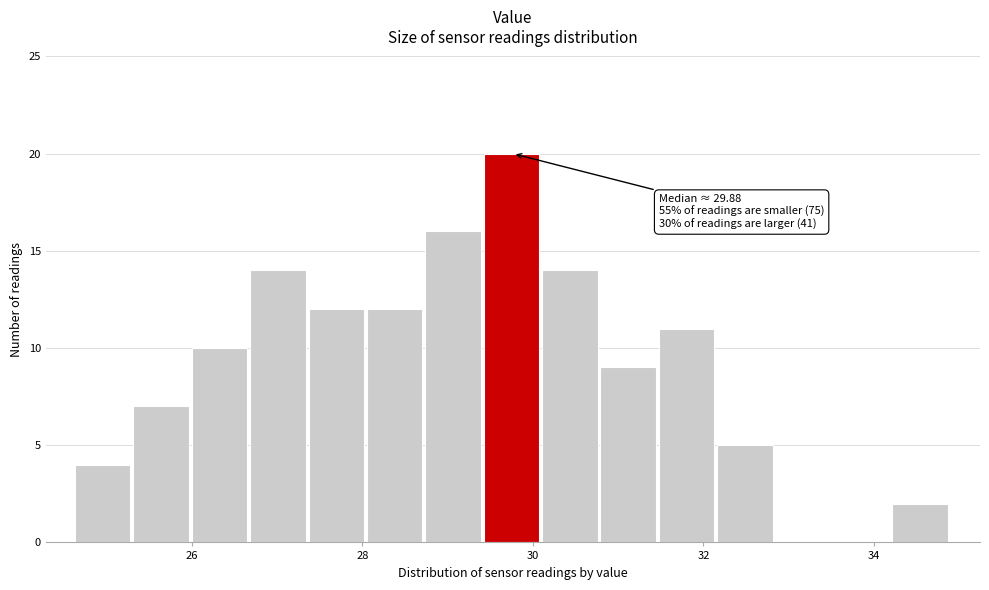

Read against the x-axis, roughly where is the centre of the tallest bar?

29.8